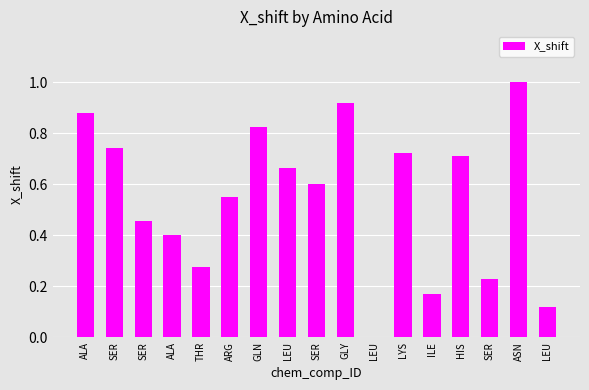

Reading left to right, transcribe all the data shown in this chart.

0.9	0.7	0.5	0.4	0.3	0.5	0.8	0.7	0.6	0.9	0.0	0.7	0.2	0.7	0.2	1.0	0.1